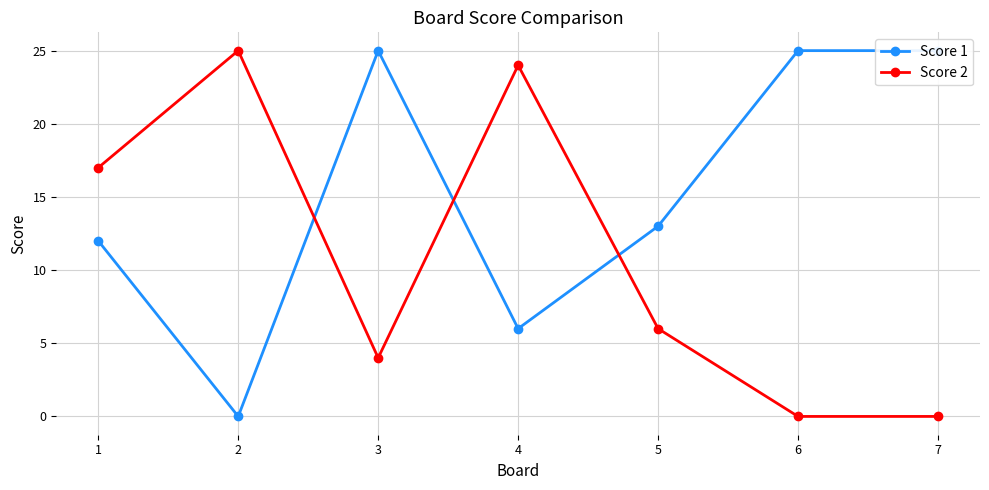

What is the value of the Score 2 point at the 3rd from the left?

4